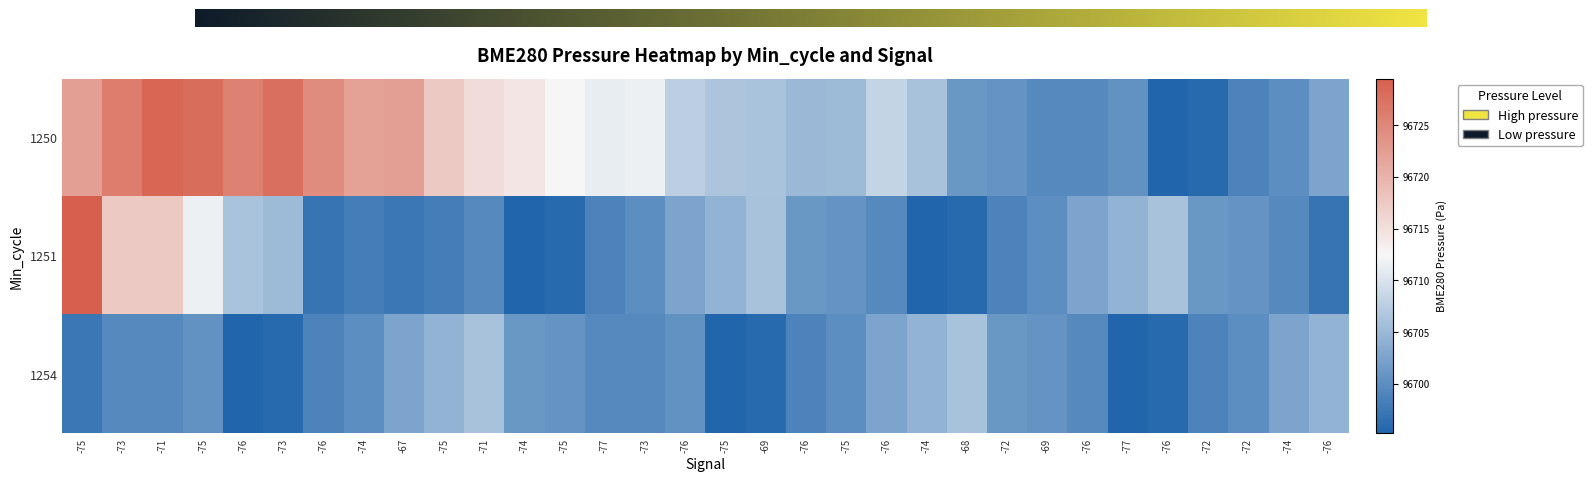

At which category does the chart reach its minimum across all series?

-76